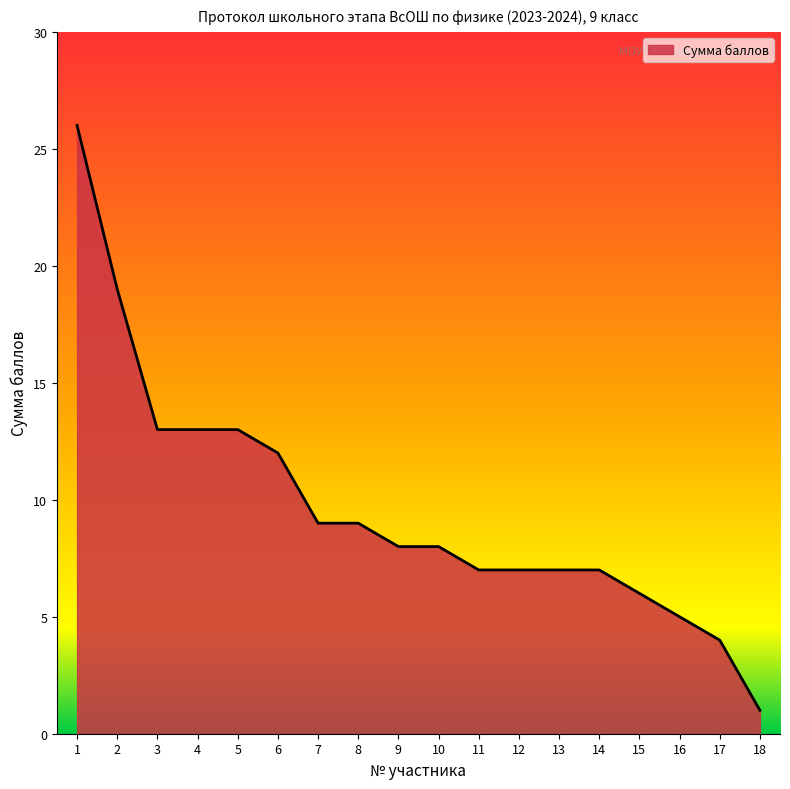

Is it true that the value at 5 is 19?

False